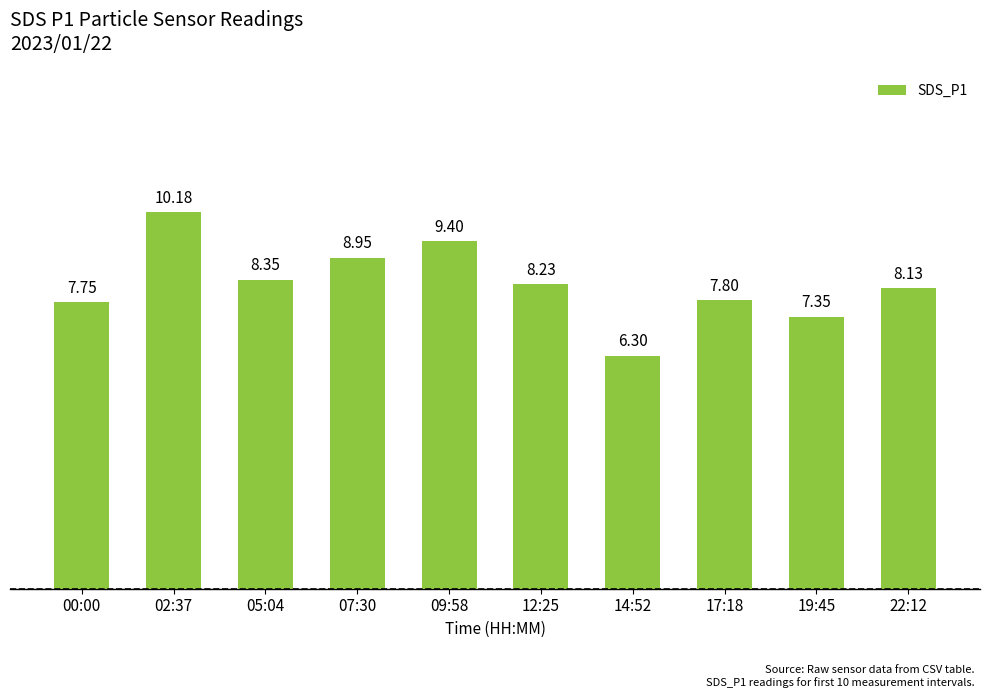

What is the difference between the maximum and minimum values?

3.9